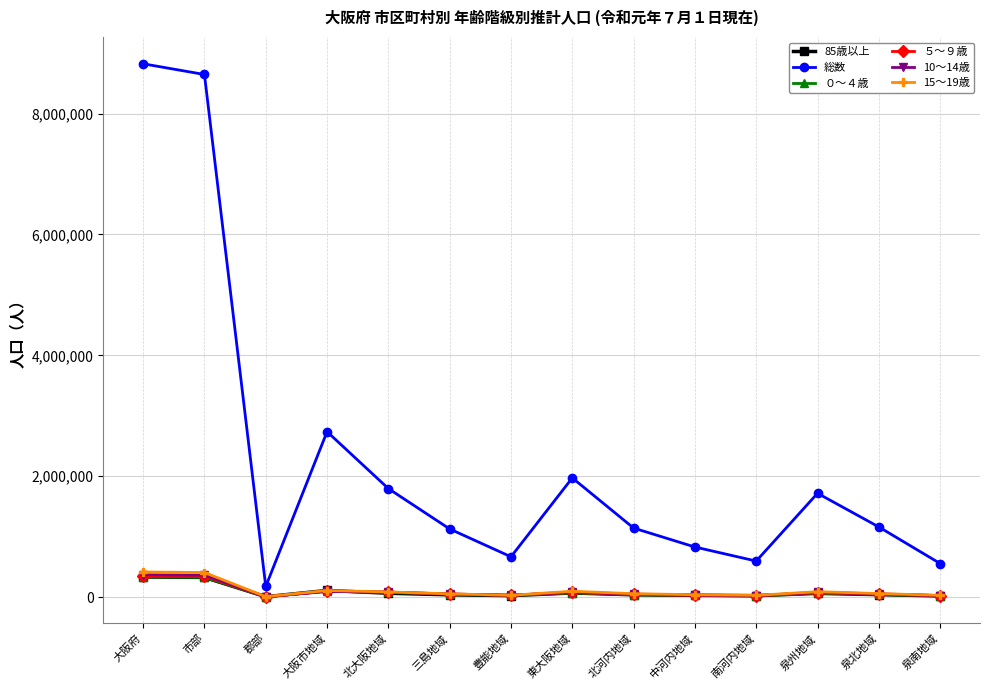

Which series has the largest total across all categories?

総数